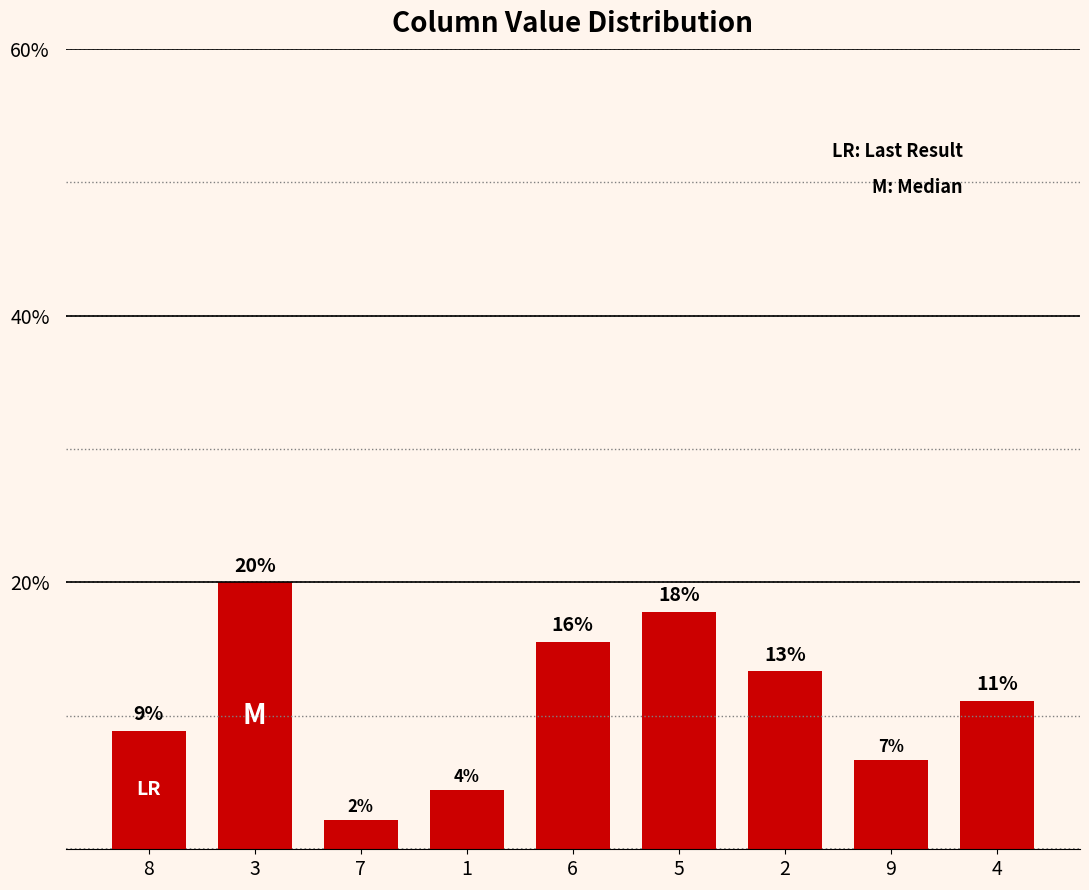

At which label does the data first exceed 11?

3